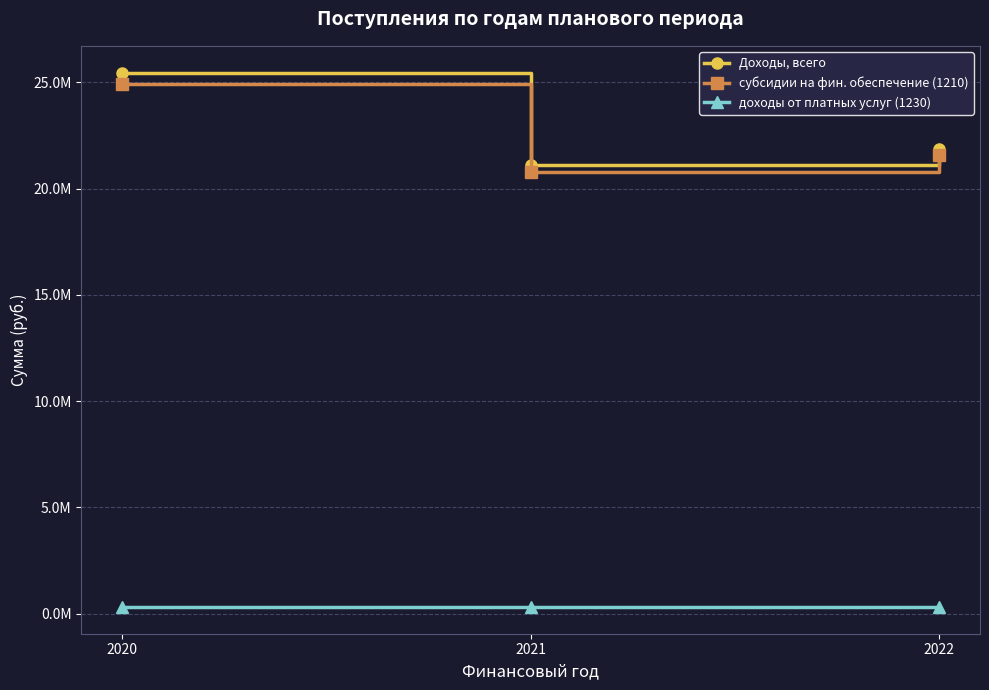

Does the chart display data point markers on the line(s)?

Yes